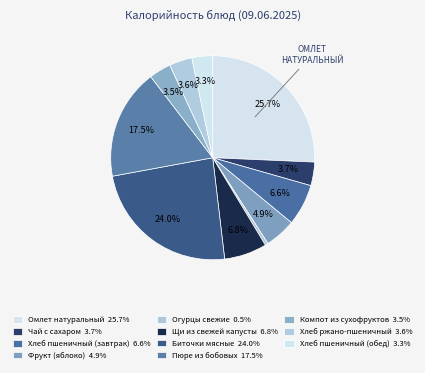

Rank the categories by value from lowest to highest.

Огурцы свежие, Хлеб пшеничный (обед), Компот из сухофруктов, Хлеб ржано-пшеничный, Чай с сахаром, Фрукт (яблоко), Хлеб пшеничный (завтрак), Щи из свежей капусты, Пюре из бобовых, Биточки мясные, Омлет натуральный